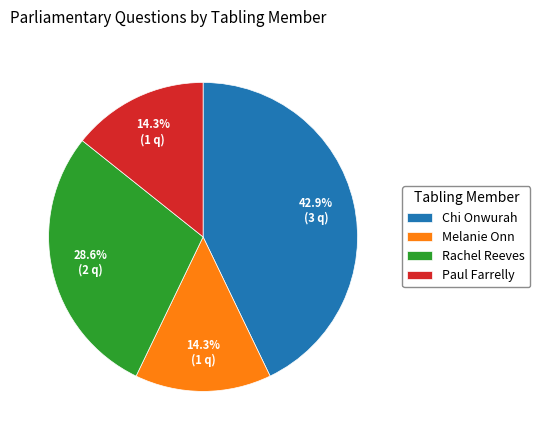

What is the ratio of the value at Melanie Onn to the value at Paul Farrelly?

1.0